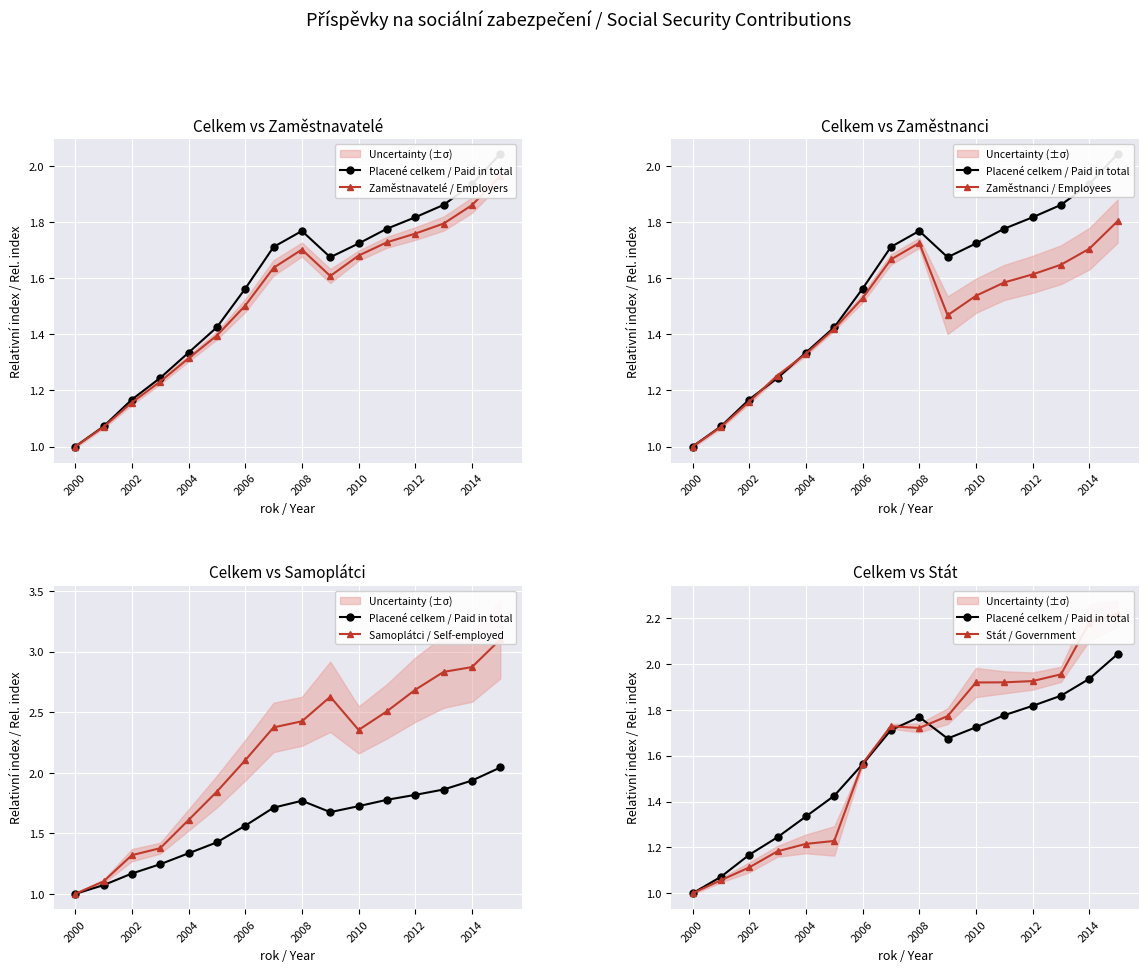

Where is the first local maximum for Zaměstnanci / Employees?

2008